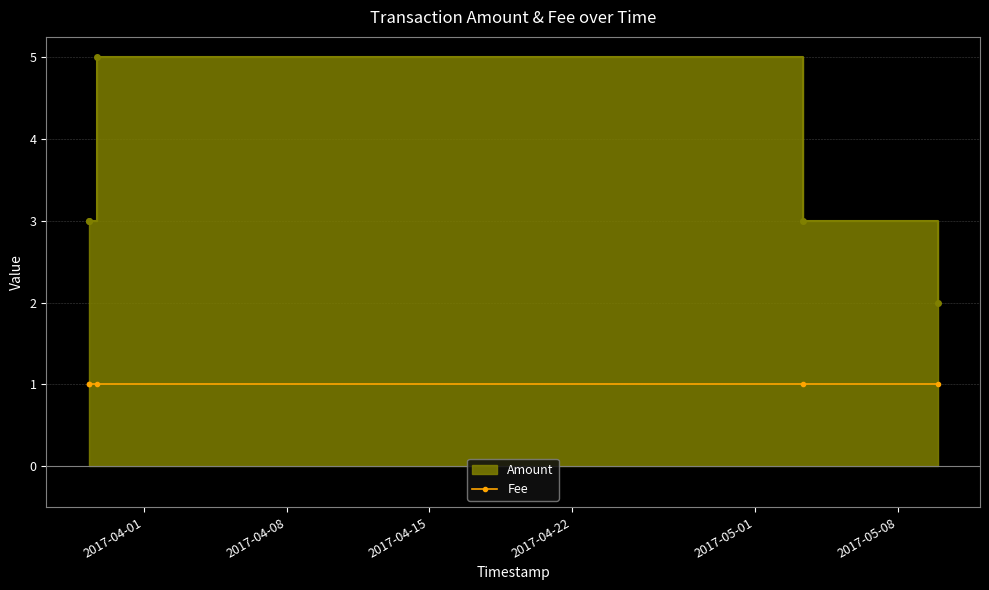

True or false: there are more than 2 points higher than both neighbors.

False